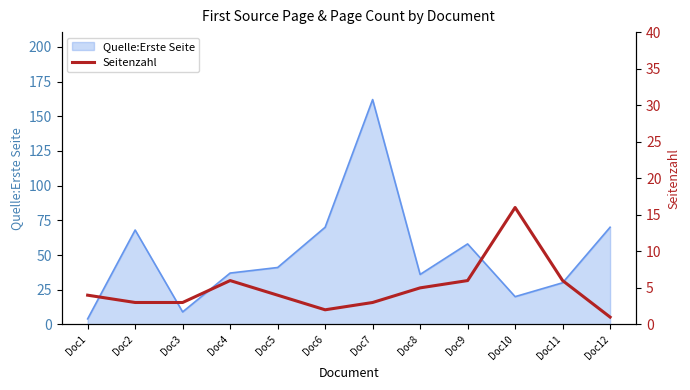

Count the number of categories in the chart.

12